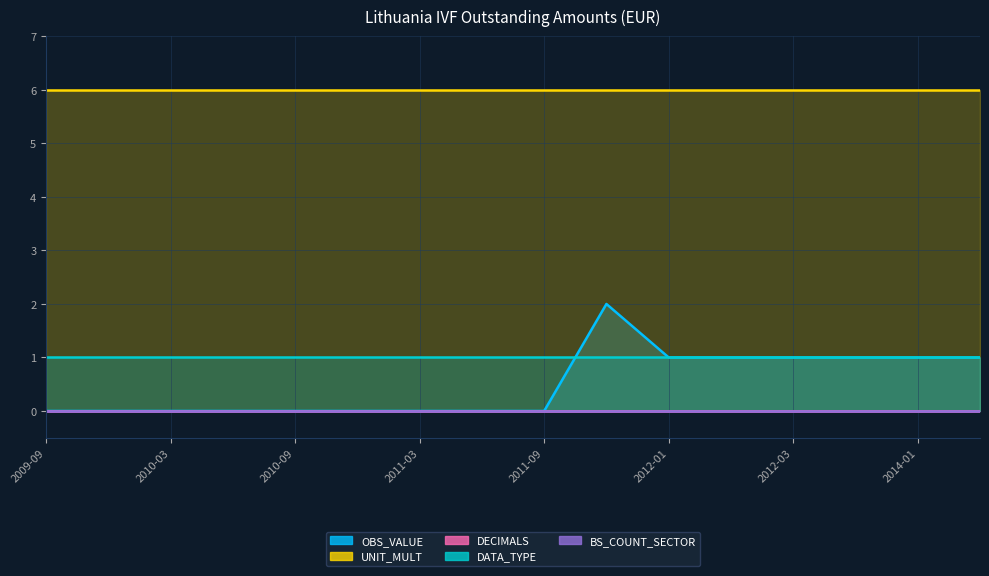

Is it true that DATA_TYPE equals 1 at 2010-06?

True